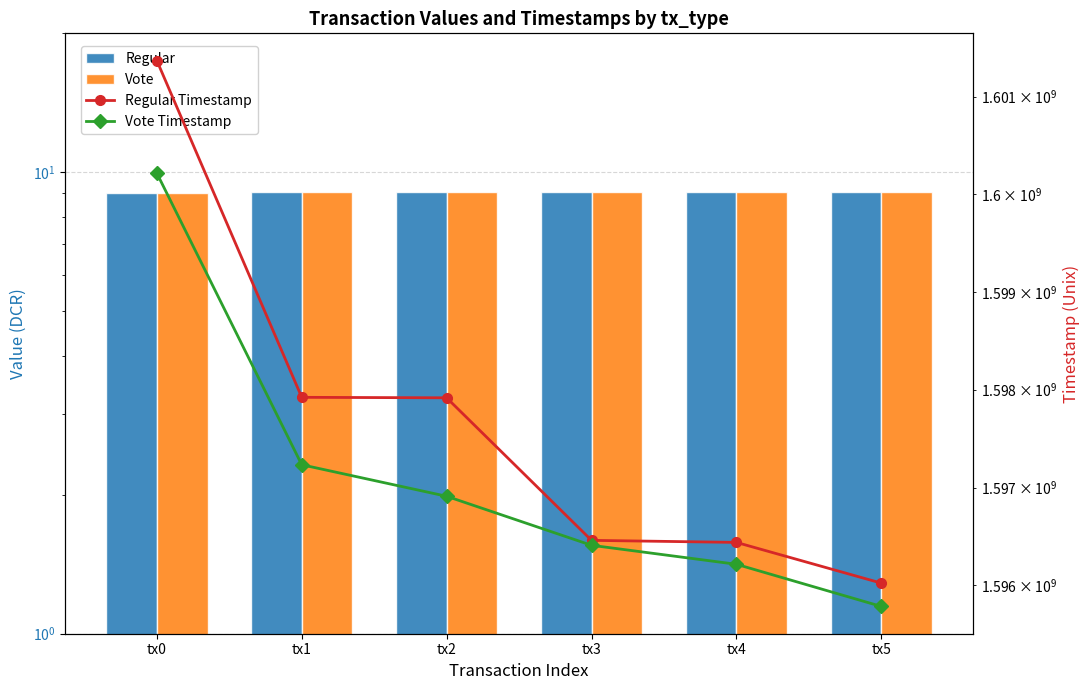

At how many categories does at least one series exceed 92417193?

6